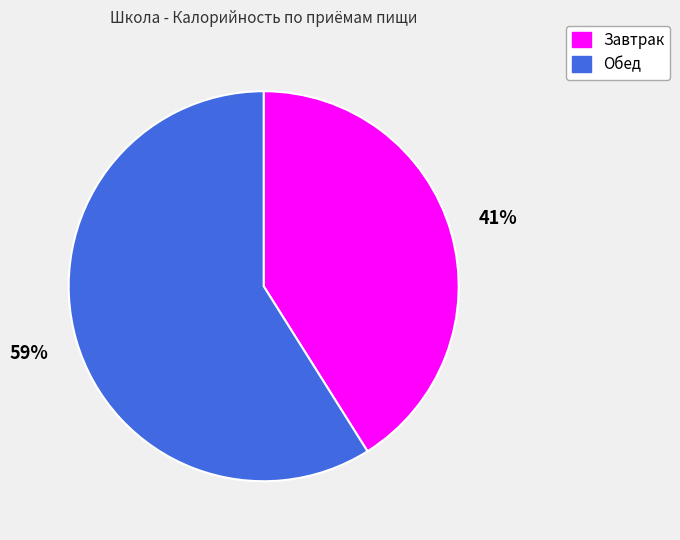

Which category has the smallest portion of the pie?

Завтрак